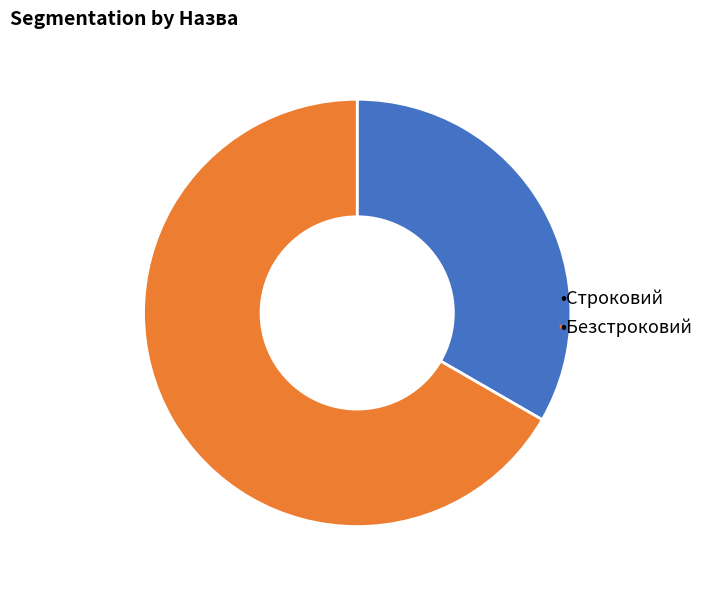

Is there any slice that represents more than half of the pie?

Yes